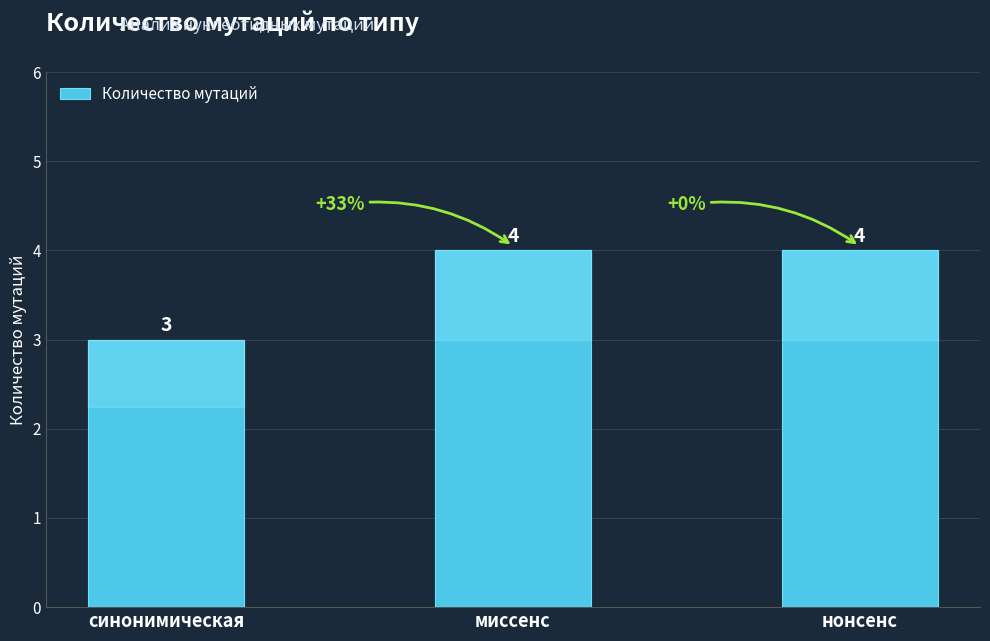

How many series are shown in this chart?

1